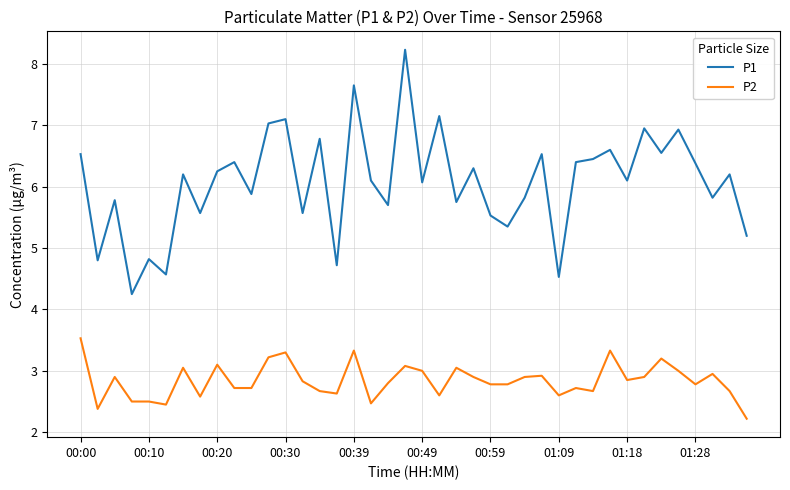

True or false: P2 and P1 intersect in this chart.

False